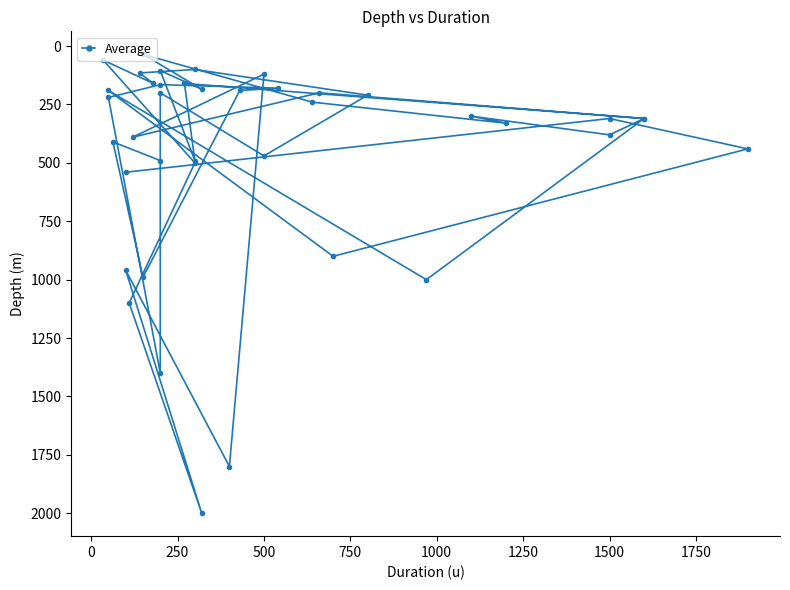

How many categories are shown in the chart?

40